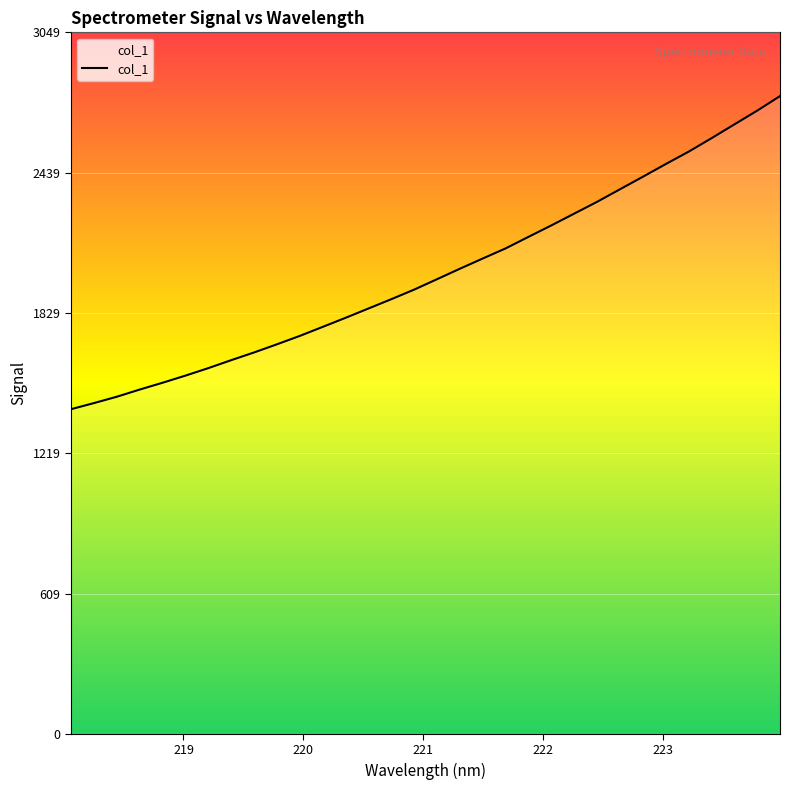

What is the difference between the maximum and minimum values?

1361.1